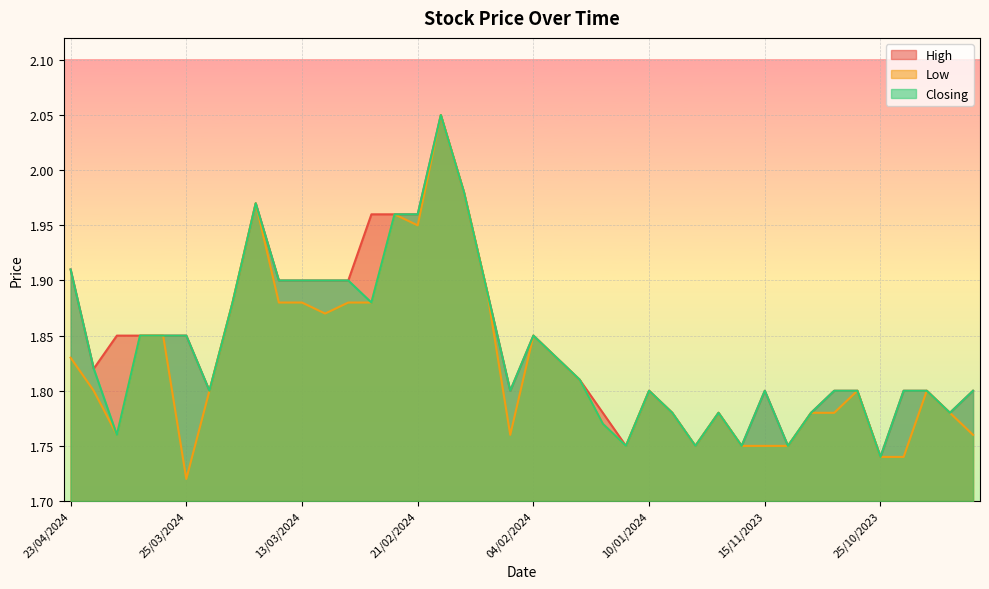

Reading left to right, list all the values displayed in this chart.

High: 1.9	1.8	1.9	1.9	1.9	1.9	1.8	1.9	2.0	1.9	1.9	1.9	1.9	2.0	2.0	2.0	2.0	2.0	1.9	1.8	1.9	1.8	1.8	1.8	1.8	1.8	1.8	1.8	1.8	1.8	1.8	1.8	1.8	1.8	1.8	1.7	1.8	1.8	1.8	1.8
Low: 1.8	1.8	1.8	1.9	1.9	1.7	1.8	1.9	2.0	1.9	1.9	1.9	1.9	1.9	2.0	1.9	2.0	2.0	1.9	1.8	1.9	1.8	1.8	1.8	1.8	1.8	1.8	1.8	1.8	1.8	1.8	1.8	1.8	1.8	1.8	1.7	1.7	1.8	1.8	1.8
Closing: 1.9	1.8	1.8	1.9	1.9	1.9	1.8	1.9	2.0	1.9	1.9	1.9	1.9	1.9	2.0	2.0	2.0	2.0	1.9	1.8	1.9	1.8	1.8	1.8	1.8	1.8	1.8	1.8	1.8	1.8	1.8	1.8	1.8	1.8	1.8	1.7	1.8	1.8	1.8	1.8